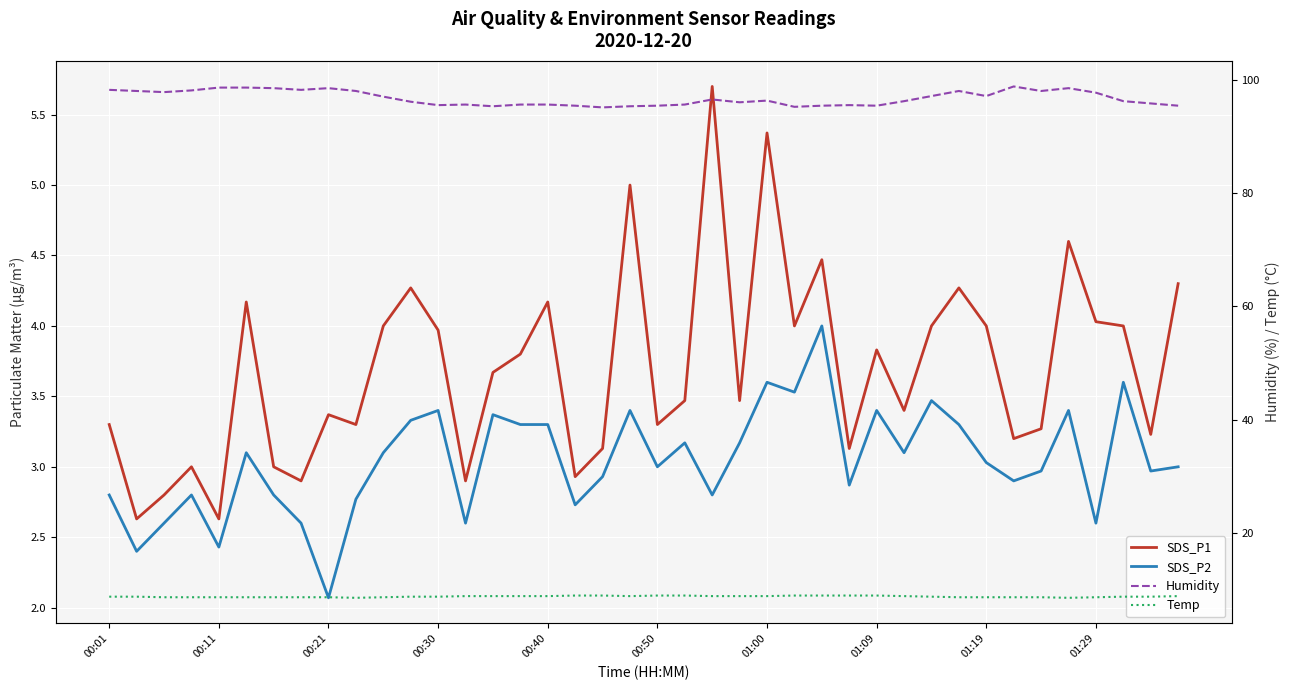

What is the average value of the Humidity series?

96.8